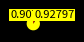

Does any single category account for the majority?

Yes